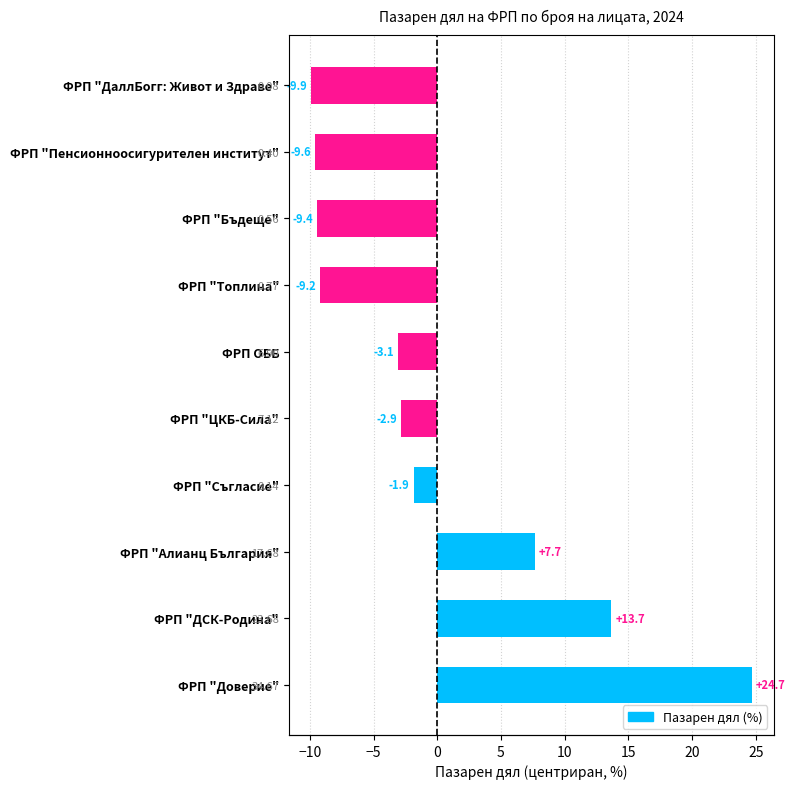

Reading left to right, list all the values displayed in this chart.

24.7	13.7	7.7	-1.9	-2.9	-3.1	-9.2	-9.4	-9.6	-9.9